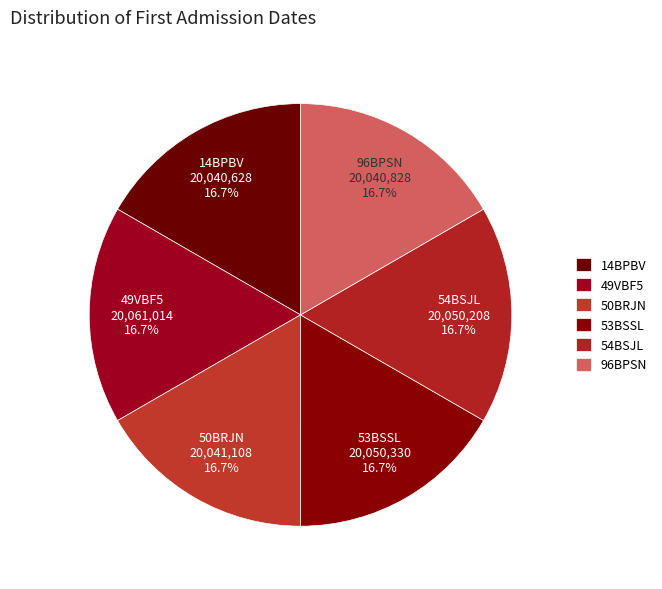

What is the ratio of the value at 96BPSN to the value at 49VBF5?

1.0